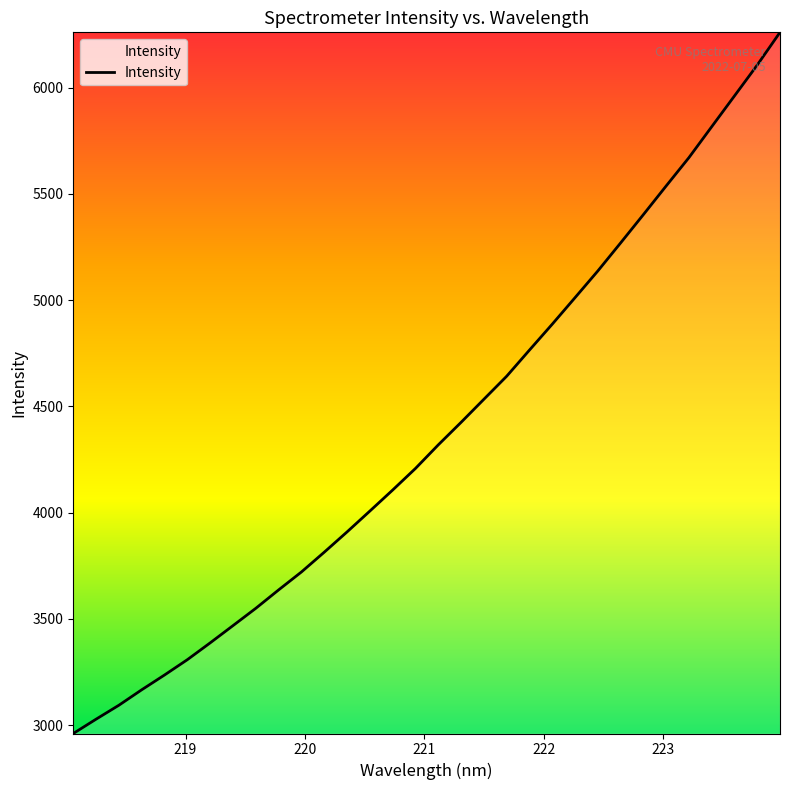

What is the average value?

4385.9